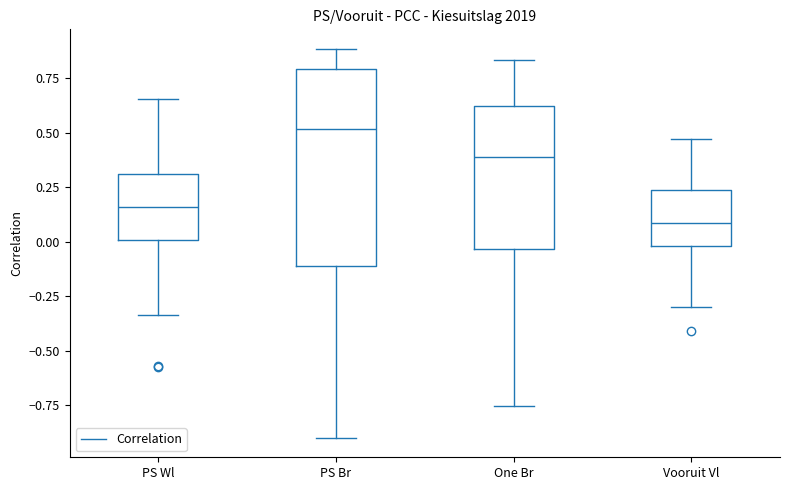

Comparing the boxes themselves (not the whiskers), which one is the tallest?

PS Br